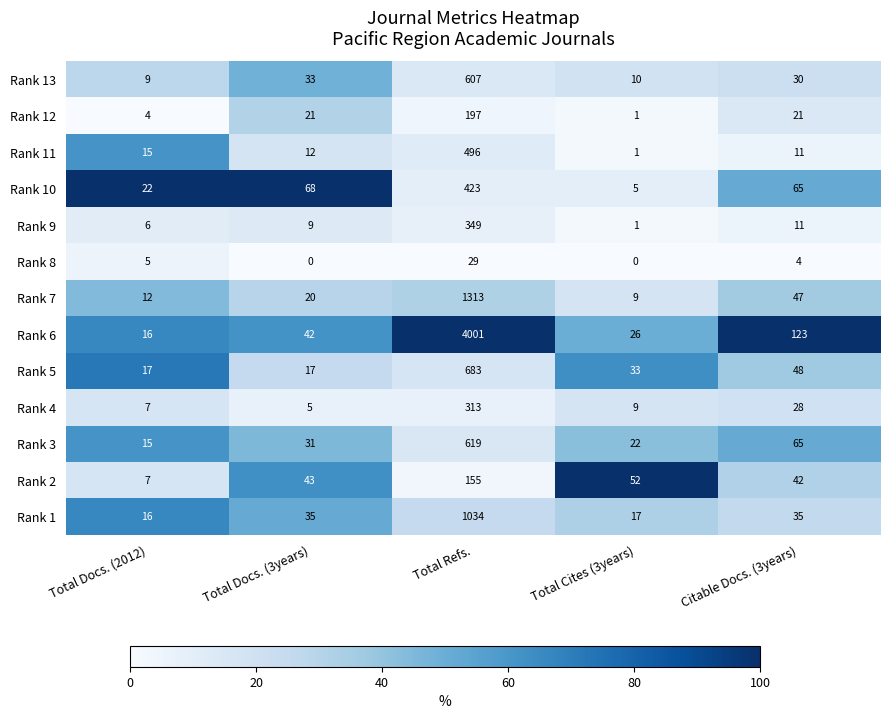

The Rank 13 series shows 1023 at Total Refs.. True or false?

False